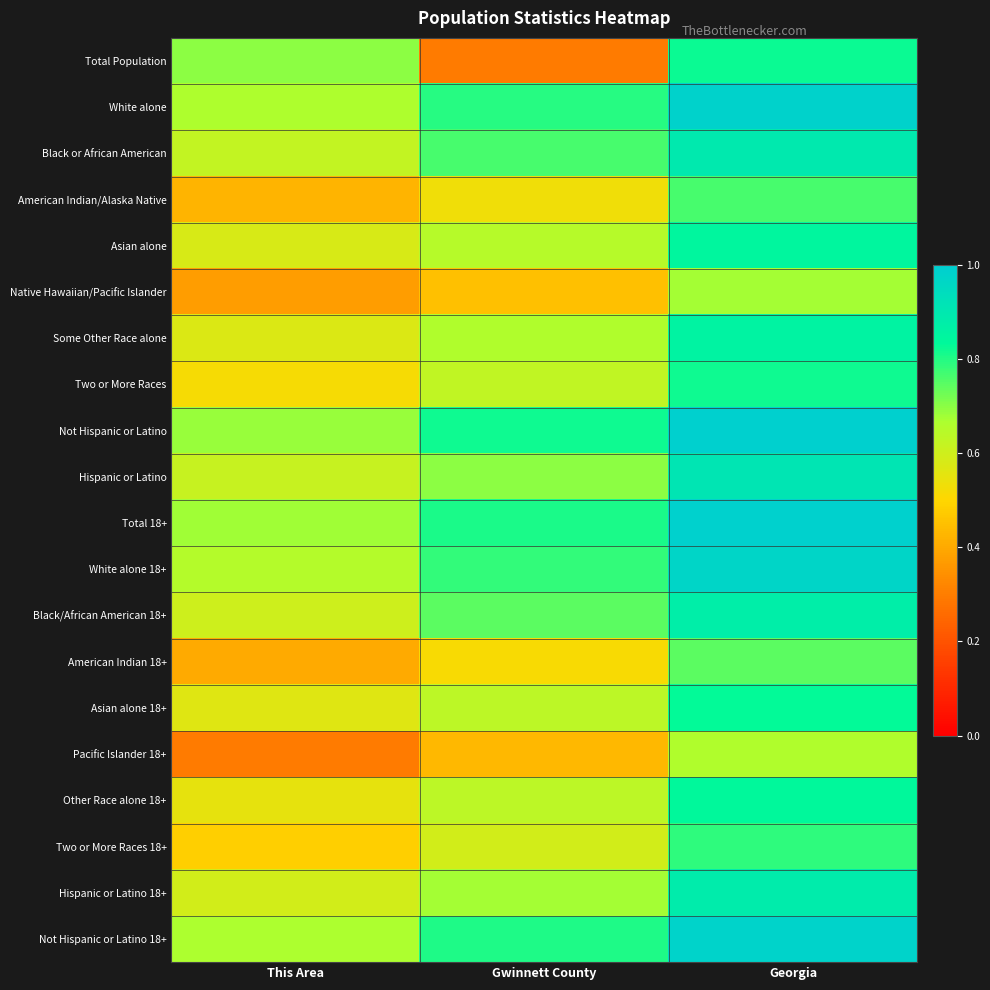

Reading left to right, transcribe all the data shown in this chart.

Total Population: This Area=0.7	Gwinnett County=0.3	Georgia=0.8
White alone: This Area=0.7	Gwinnett County=0.8	Georgia=1.0
Black or African American: This Area=0.6	Gwinnett County=0.8	Georgia=0.9
American Indian/Alaska Native: This Area=0.4	Gwinnett County=0.5	Georgia=0.8
Asian alone: This Area=0.6	Gwinnett County=0.6	Georgia=0.8
Native Hawaiian/Pacific Islander: This Area=0.4	Gwinnett County=0.5	Georgia=0.7
Some Other Race alone: This Area=0.6	Gwinnett County=0.7	Georgia=0.9
Two or More Races: This Area=0.5	Gwinnett County=0.6	Georgia=0.8
Not Hispanic or Latino: This Area=0.7	Gwinnett County=0.8	Georgia=1.0
Hispanic or Latino: This Area=0.6	Gwinnett County=0.7	Georgia=0.9
Total 18+: This Area=0.7	Gwinnett County=0.8	Georgia=1.0
White alone 18+: This Area=0.6	Gwinnett County=0.8	Georgia=1.0
Black/African American 18+: This Area=0.6	Gwinnett County=0.7	Georgia=0.9
American Indian 18+: This Area=0.4	Gwinnett County=0.5	Georgia=0.7
Asian alone 18+: This Area=0.6	Gwinnett County=0.6	Georgia=0.8
Pacific Islander 18+: This Area=0.3	Gwinnett County=0.4	Georgia=0.7
Other Race alone 18+: This Area=0.5	Gwinnett County=0.6	Georgia=0.8
Two or More Races 18+: This Area=0.5	Gwinnett County=0.6	Georgia=0.8
Hispanic or Latino 18+: This Area=0.6	Gwinnett County=0.7	Georgia=0.9
Not Hispanic or Latino 18+: This Area=0.7	Gwinnett County=0.8	Georgia=1.0